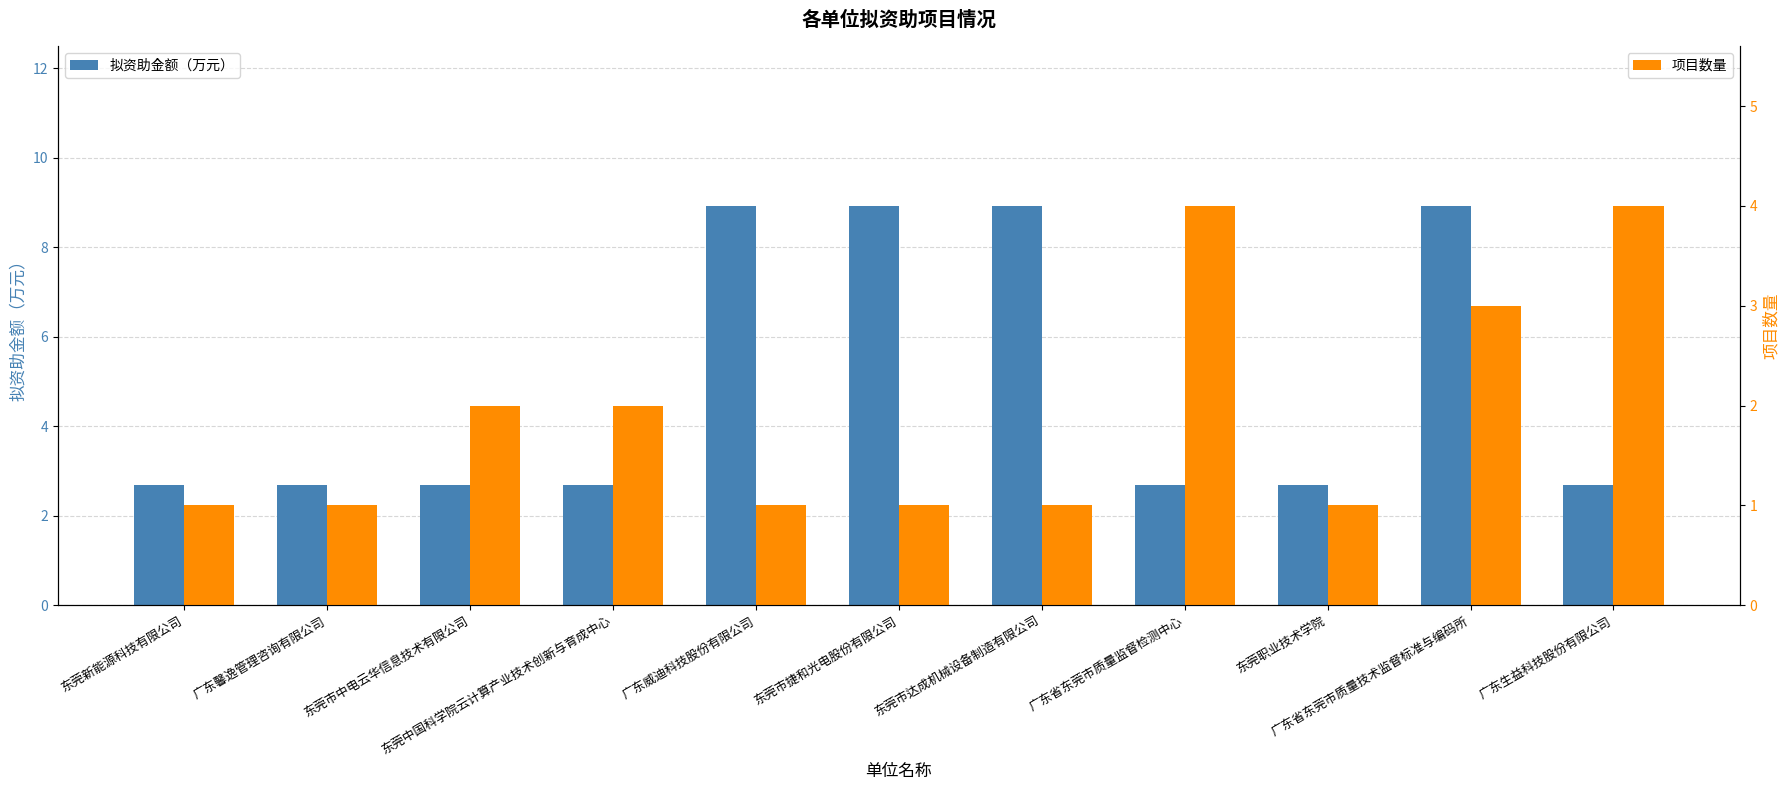

Which series changed the most between 东莞市中电云华信息技术有限公司 and 广东省东莞市质量技术监督标准与编码所?

拟资助金额（万元）